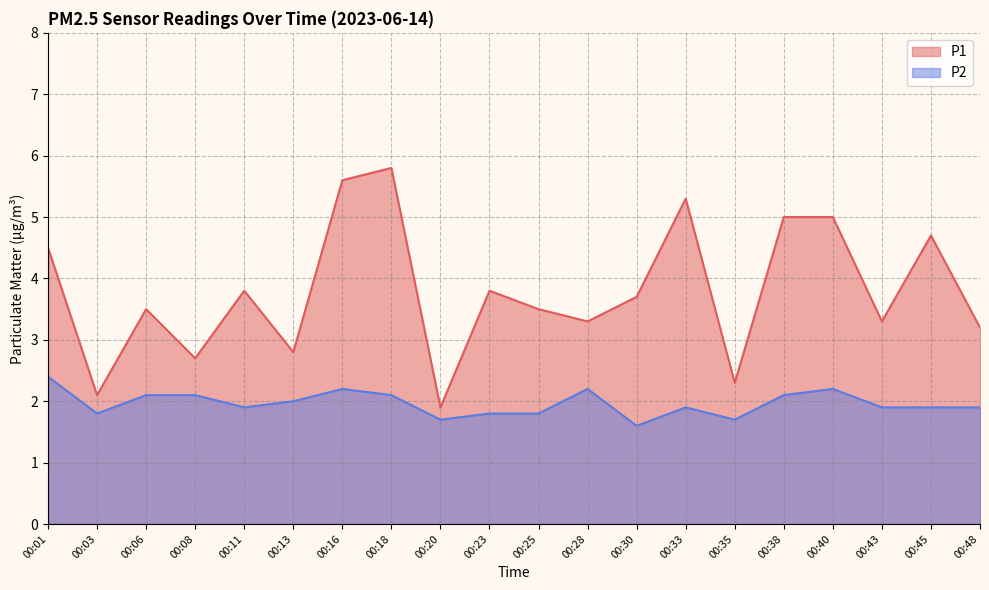

True or false: P1 and P2 intersect in this chart.

False